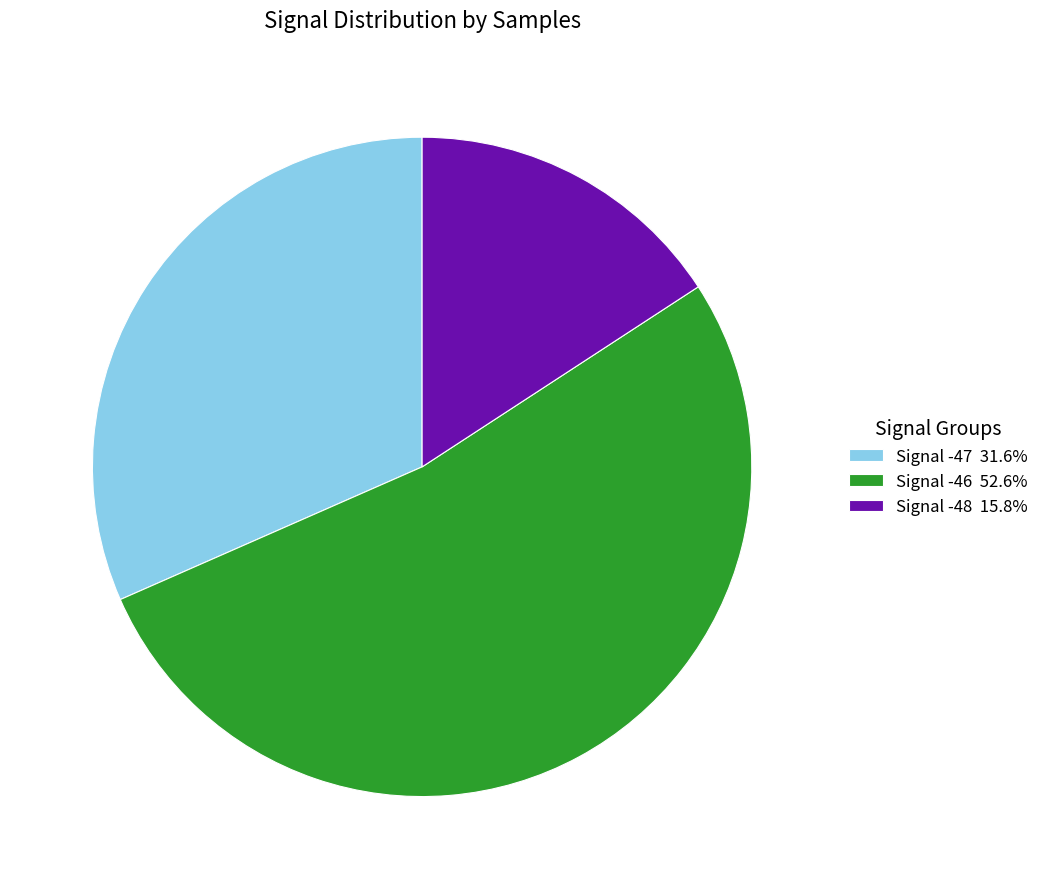

How many segments does this pie chart have?

3